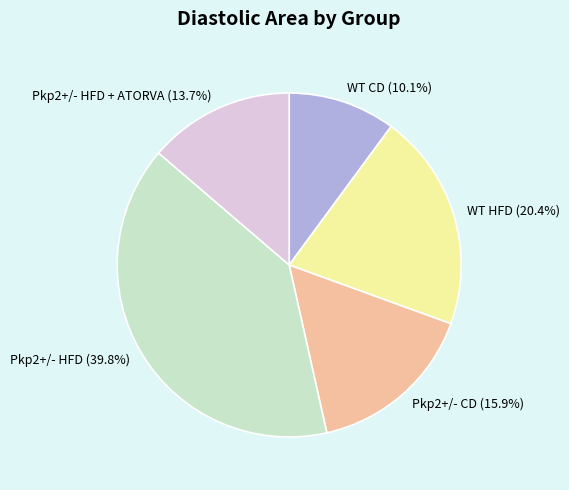

Approximately how many times larger is the value at Pkp2+/- HFD + ATORVA (13.7%) compared to WT HFD (20.4%)?

0.7